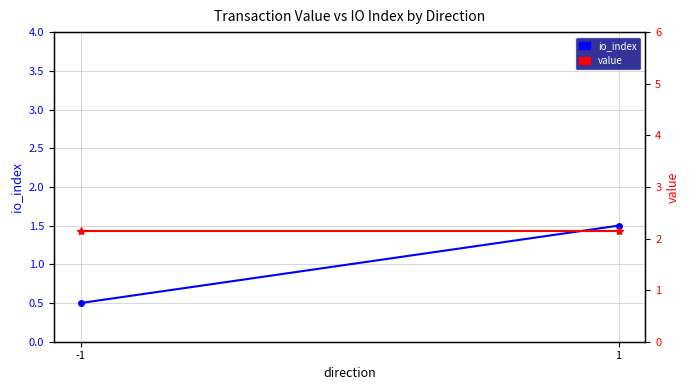

What is the sum of the value values at 1 and -1?

4.3